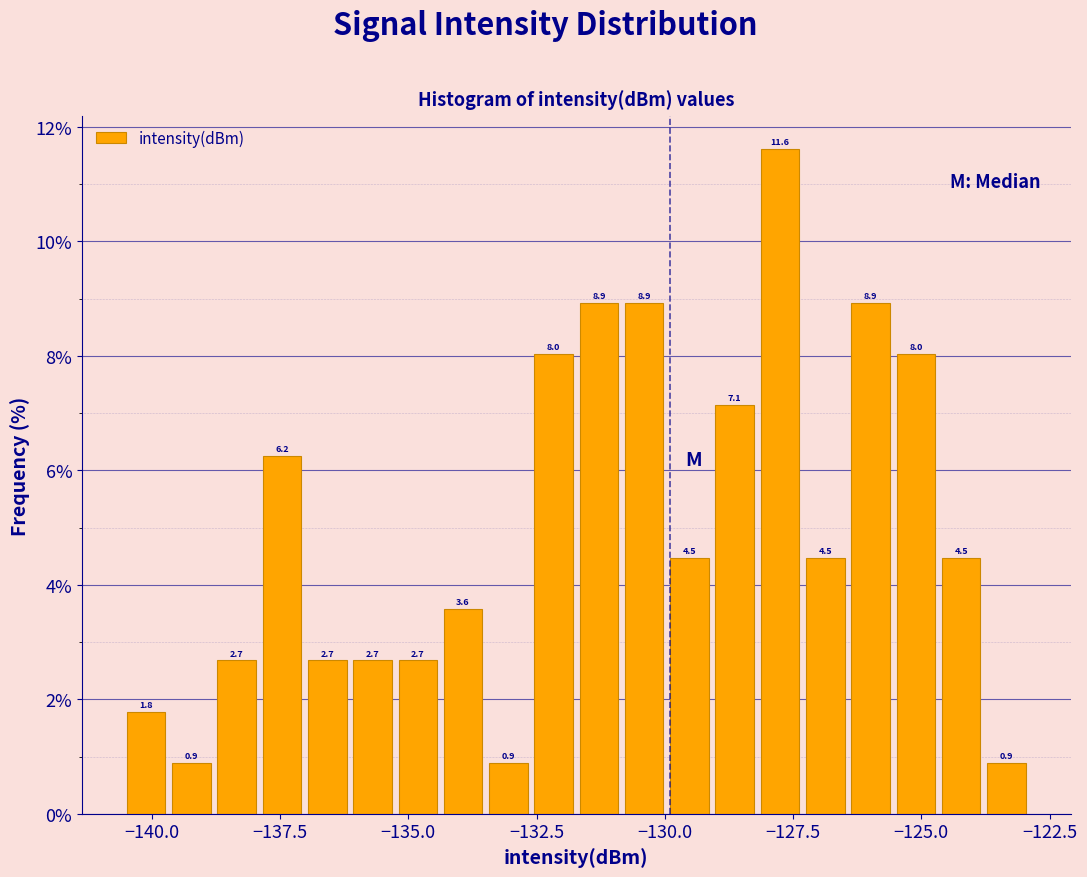

Around what value on the x-axis is the tallest bar? Give the approximate position of its centre, as read against the axis.

-128.0